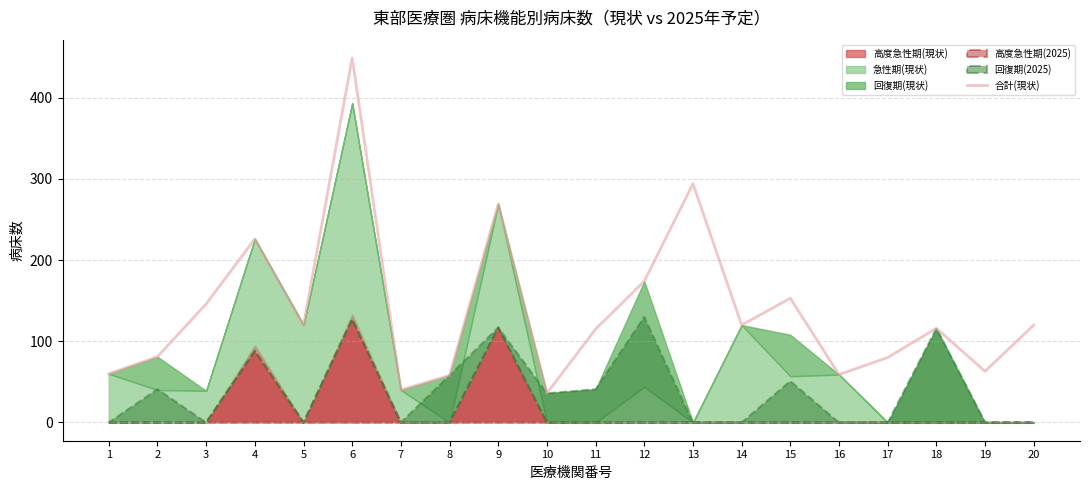

The value at 10 is 36. True or false?

True